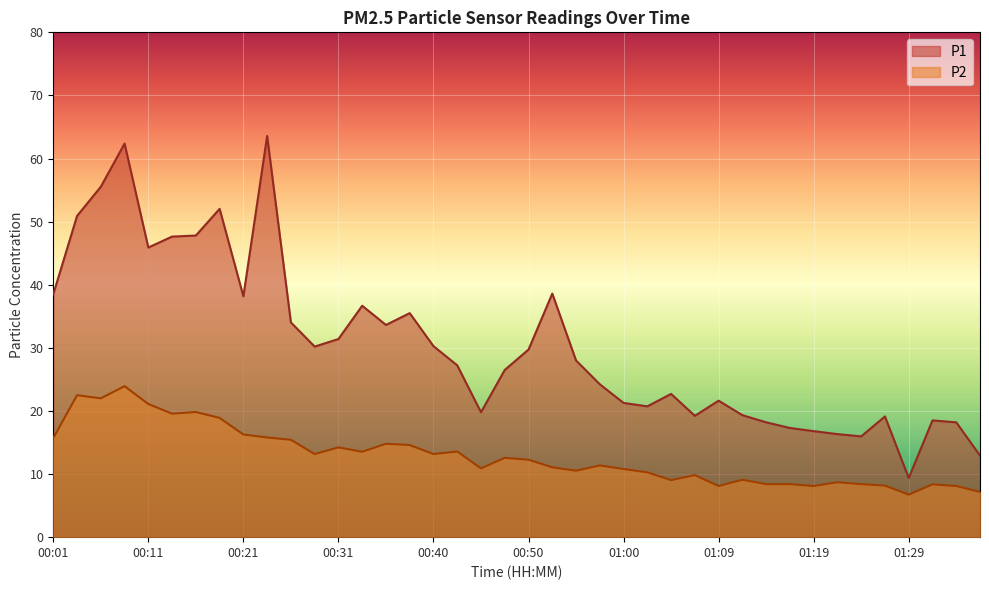

Is it true that P2 equals 11.3 at 01:29?

False